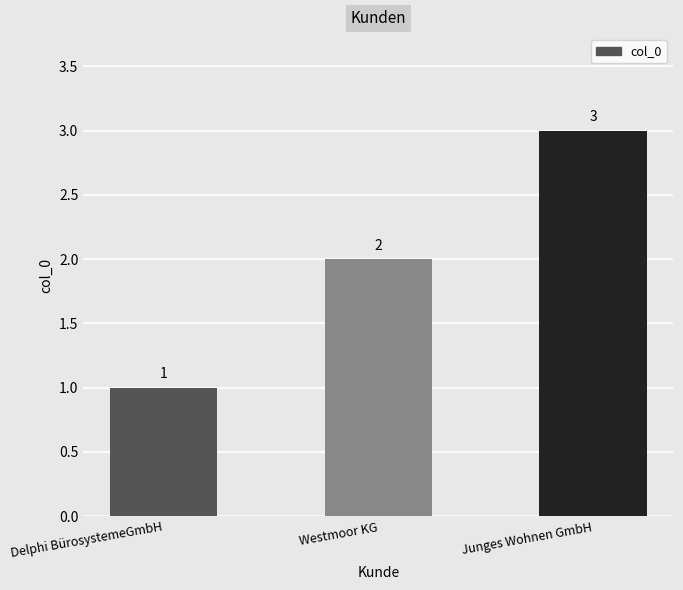

What is the maximum value shown in the chart?

3